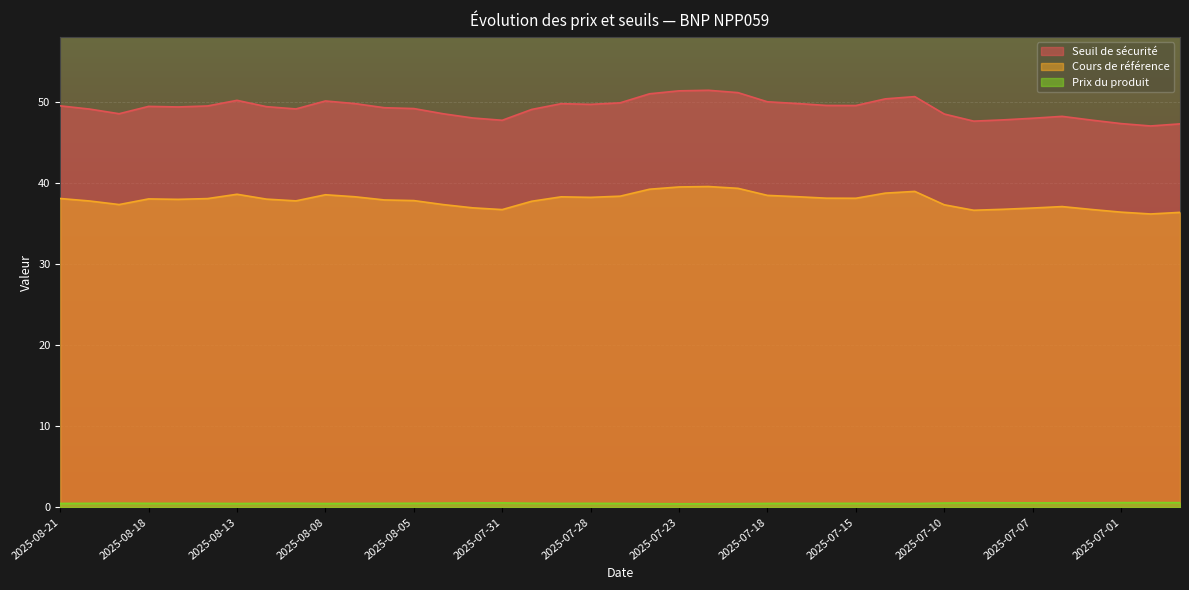

Which series has the widest spread of values?

Seuil de sécurité